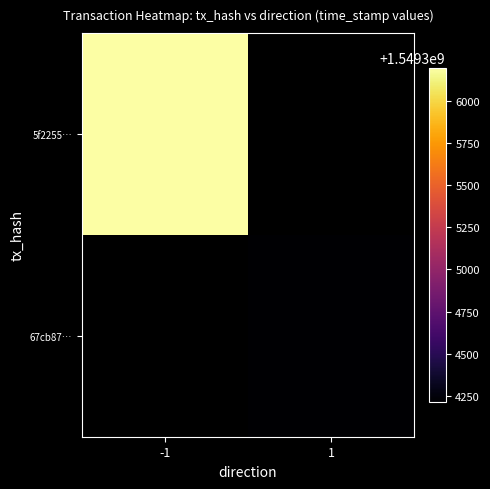

Is the value of 5f2255… at 1 greater than the value of 67cb87… at -1?

No